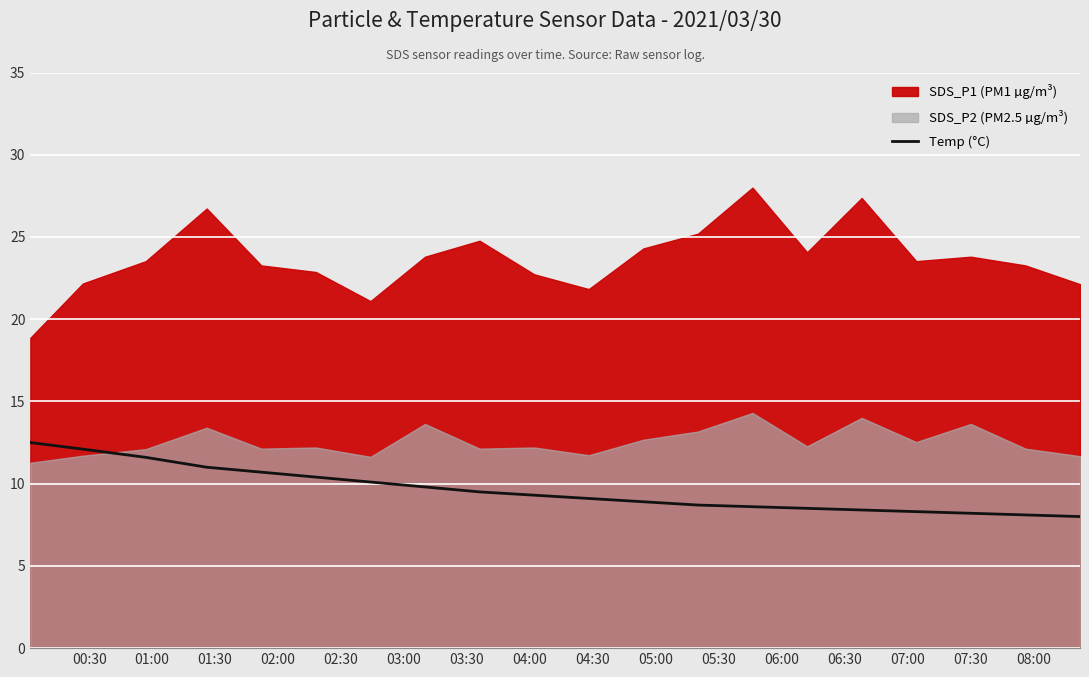

What is the minimum value for Temp (°C)?

8.0